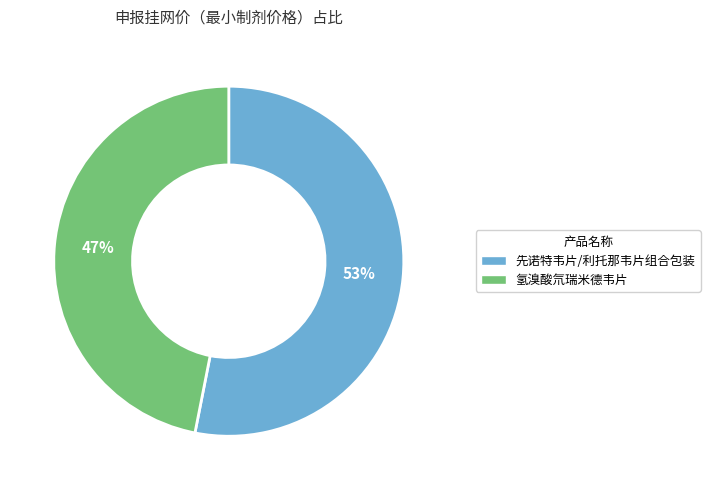

Which category has the biggest portion of the pie?

先诺特韦片/利托那韦片组合包装